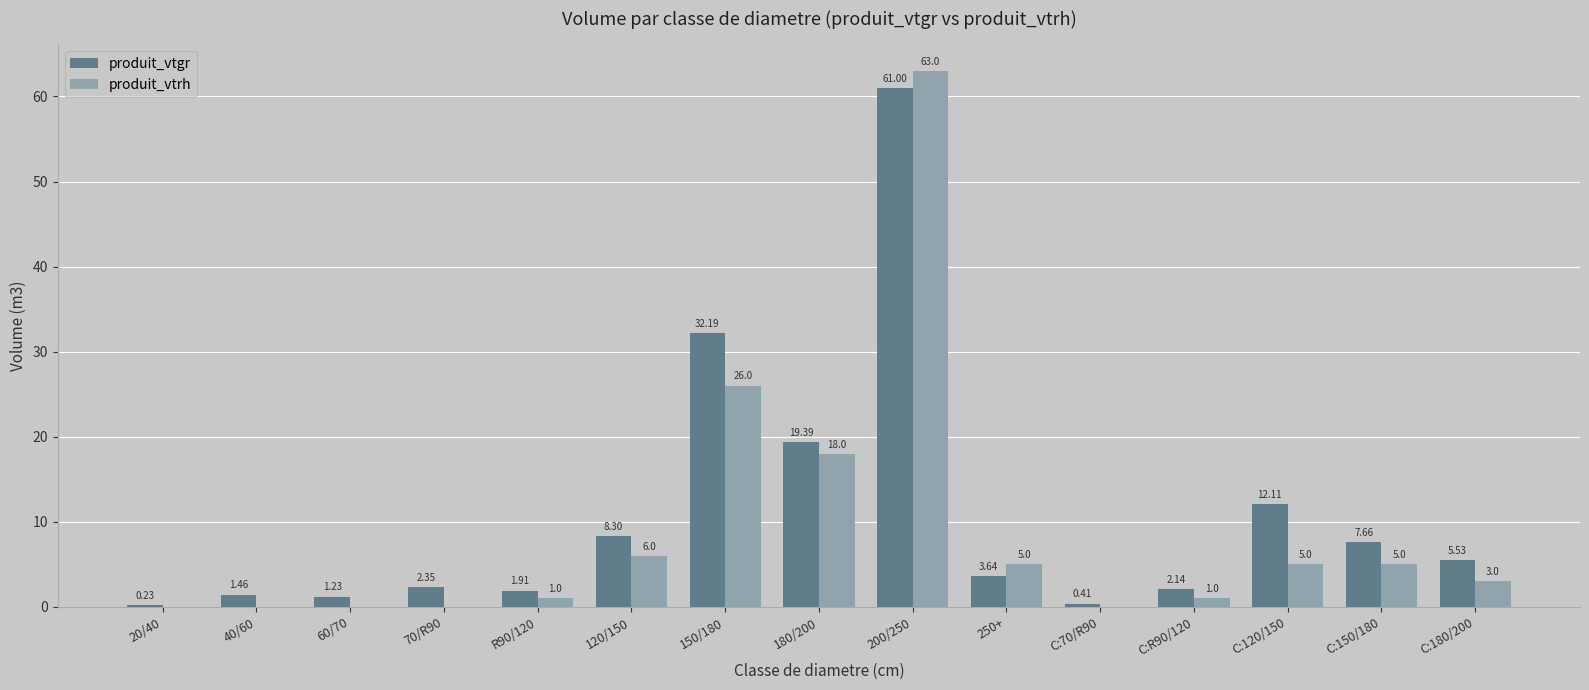

Count the number of data series in this chart.

2